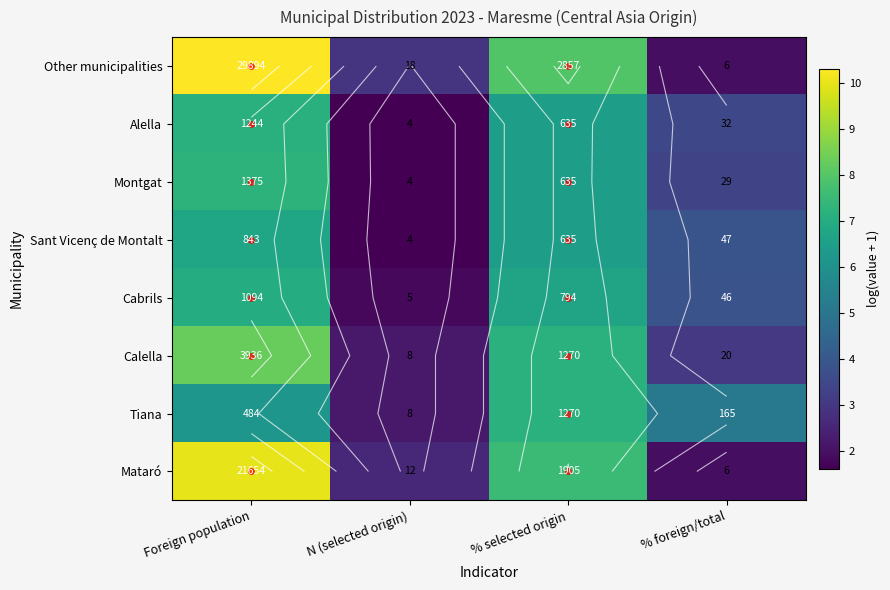

At which category is the sum across all series the highest?

Foreign population